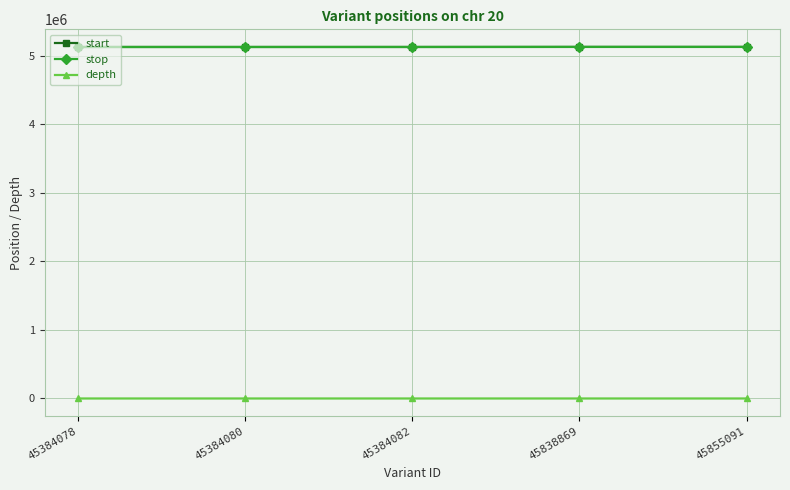

What is the greatest value displayed?

5125549